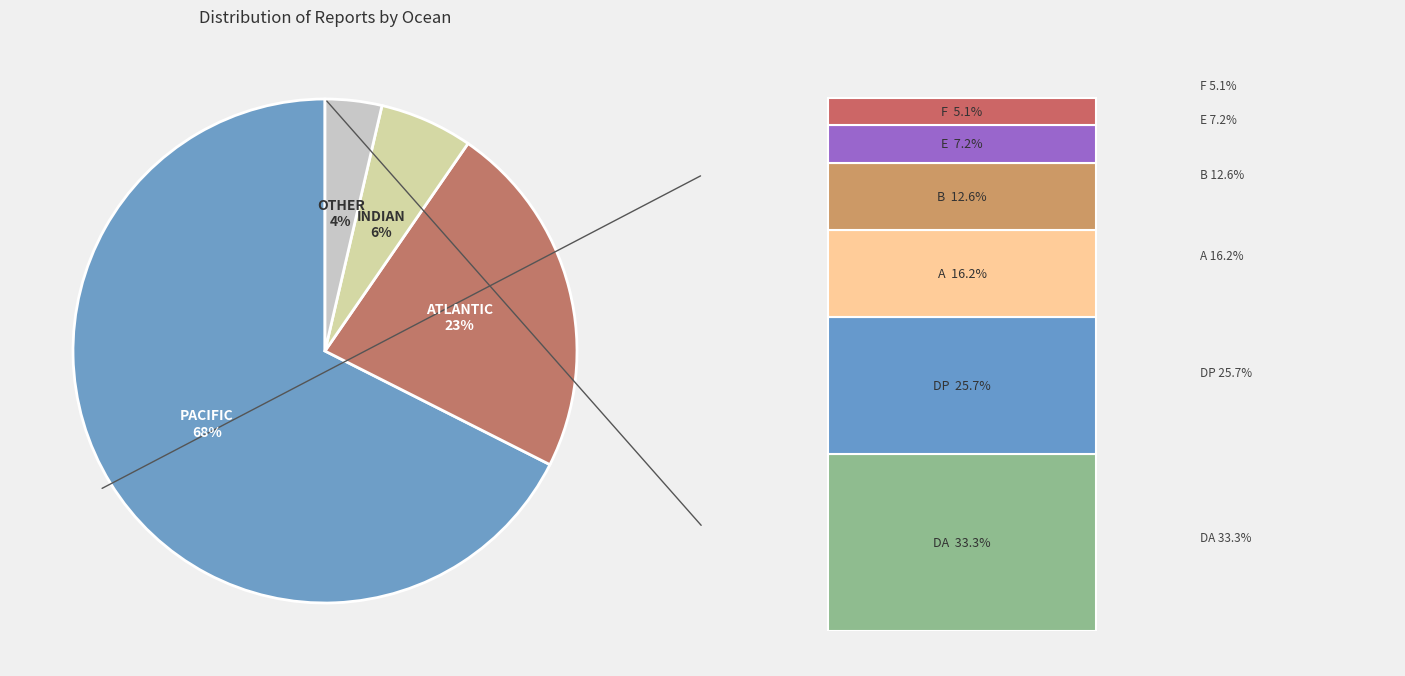

Does Other represent more than half of the total?

No